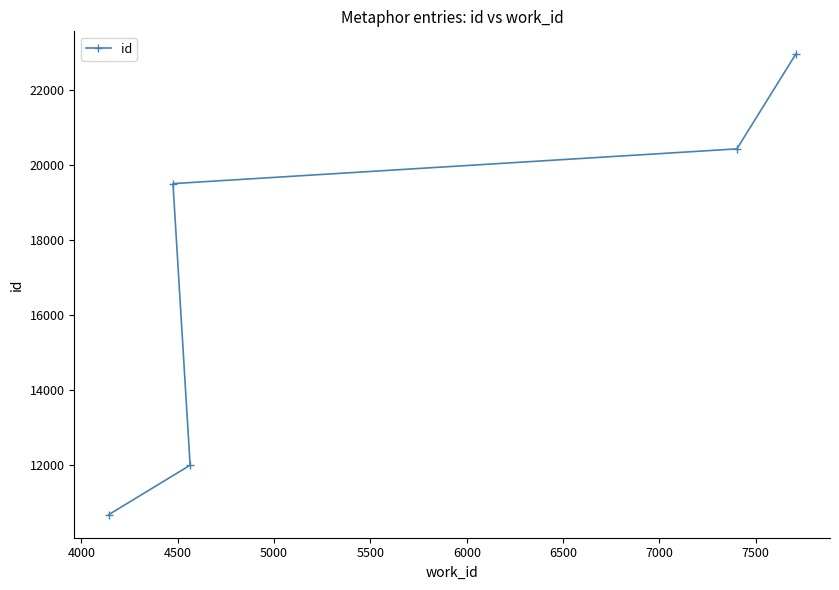

What is the difference between the maximum and minimum values?

12296